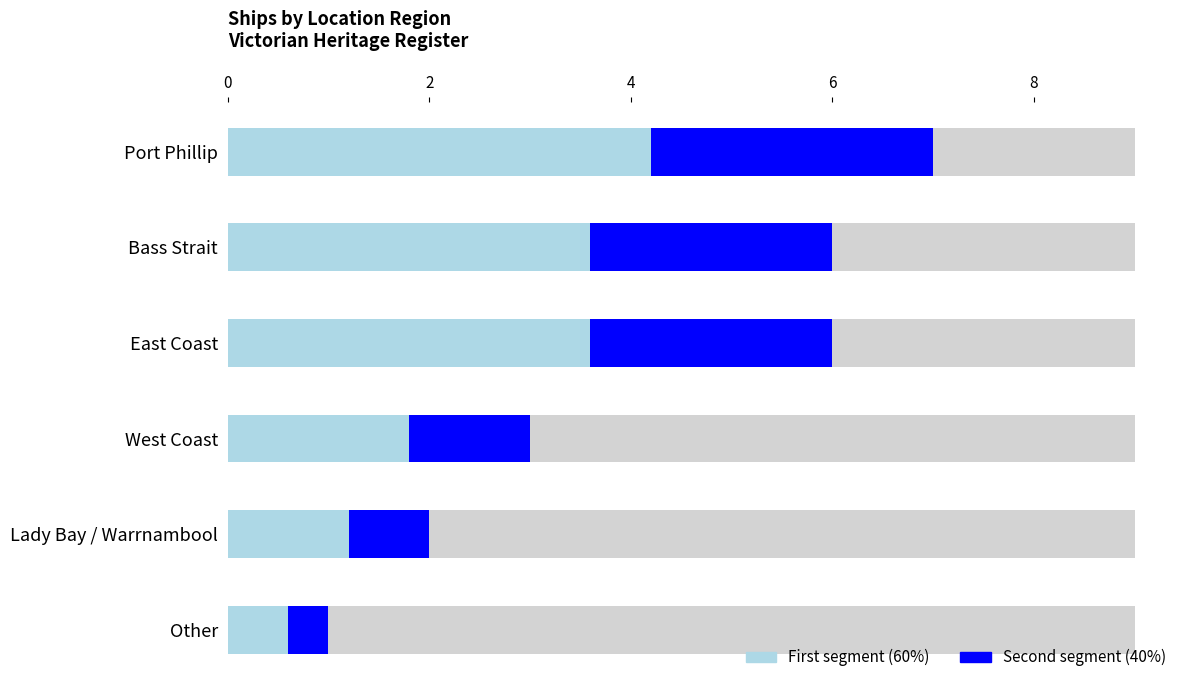

What is the maximum value shown in the chart?

7